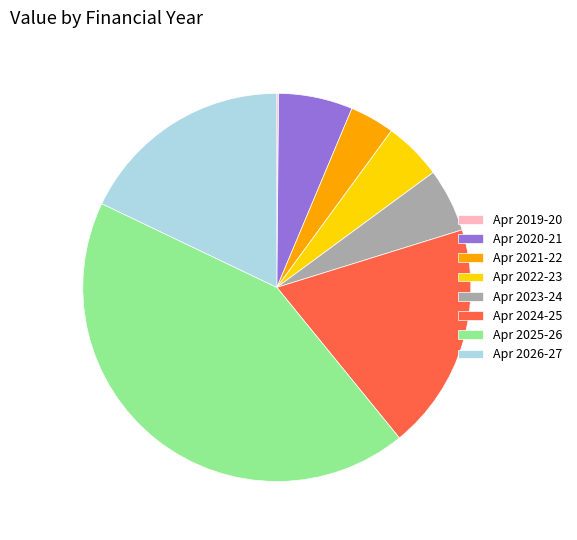

Which category has the biggest portion of the pie?

Apr 2025-26